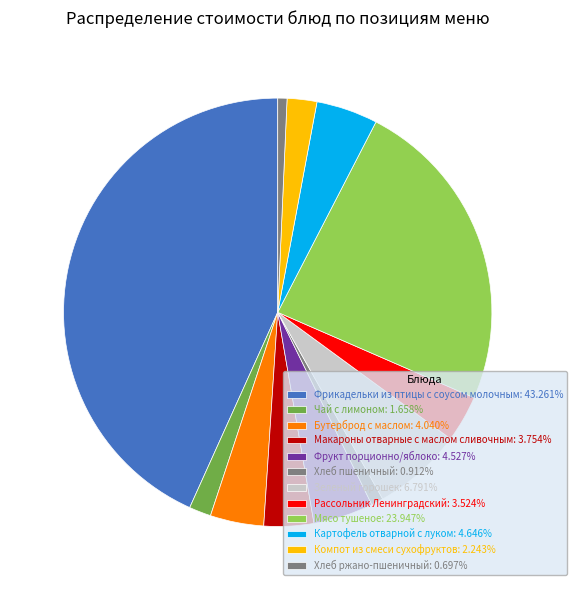

How many slices are in this pie chart?

12